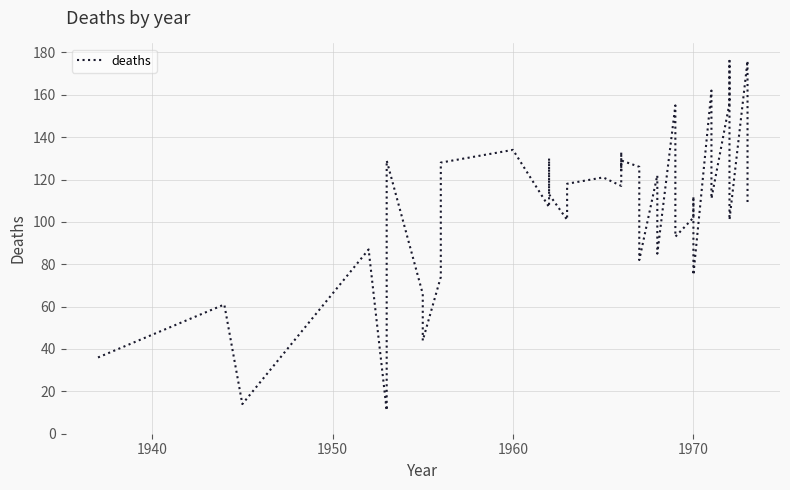

How many values are below 112?

20